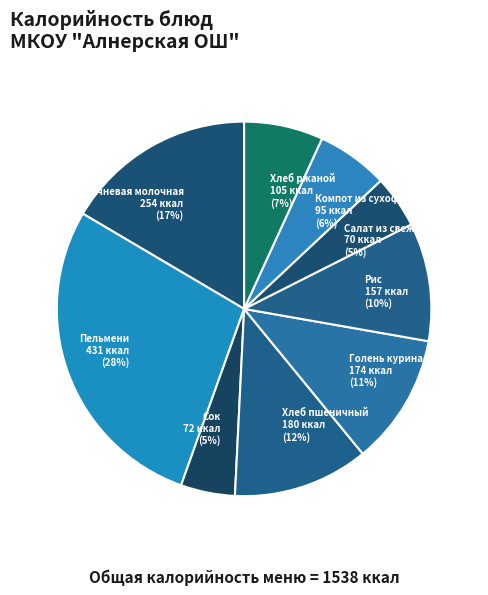

To the nearest percent, what percentage of the pie is Рис?

10%